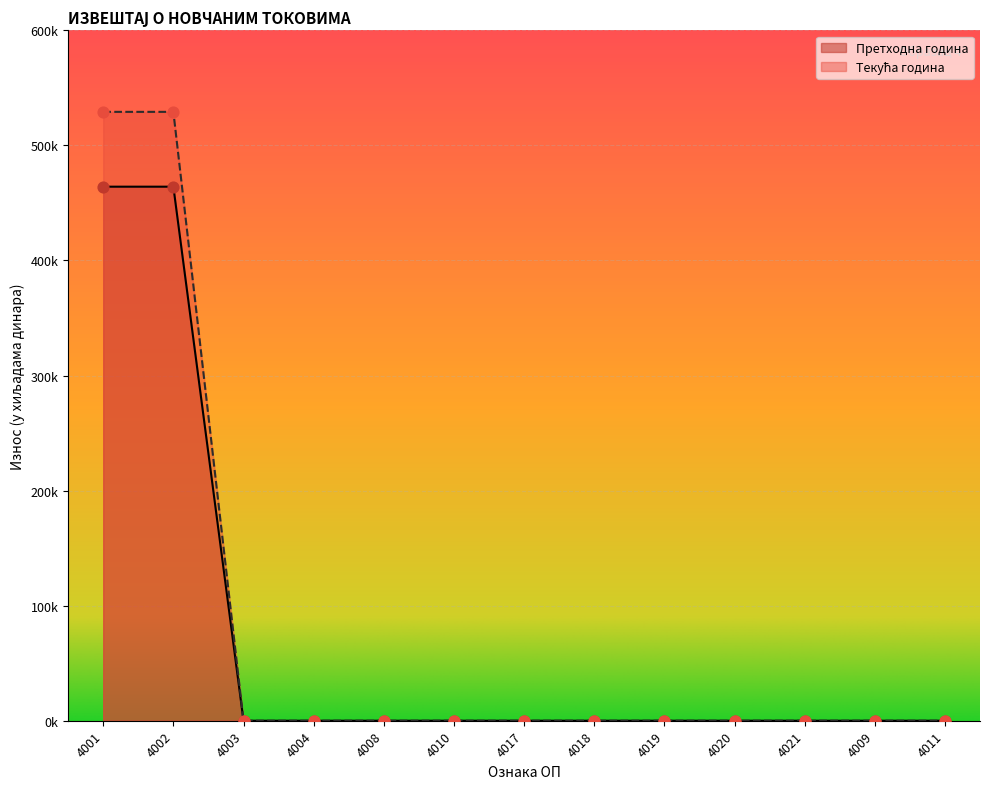

At how many categories does at least one series exceed 293657?

2